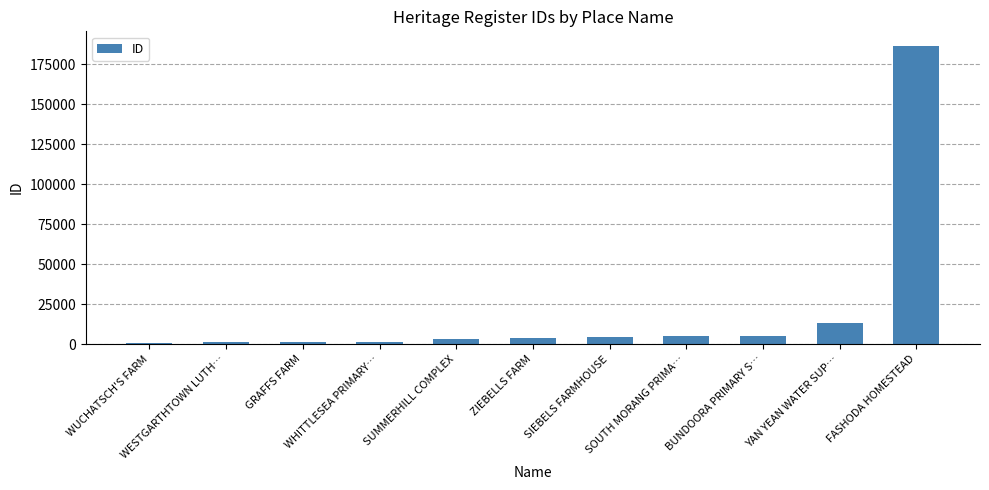

What is the sum of all values?

225052